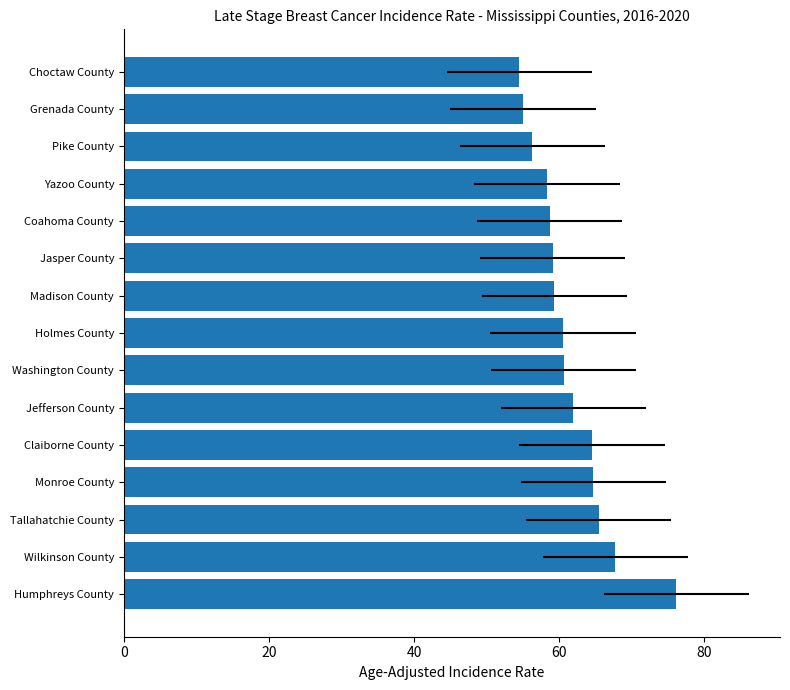

What is the minimum value shown in the chart?

54.5